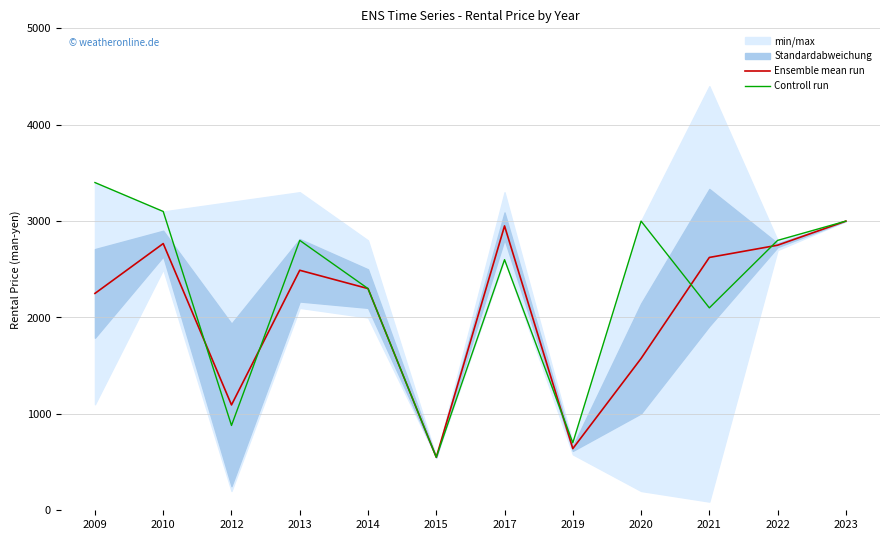

Which series has the largest total across all categories?

Controll run